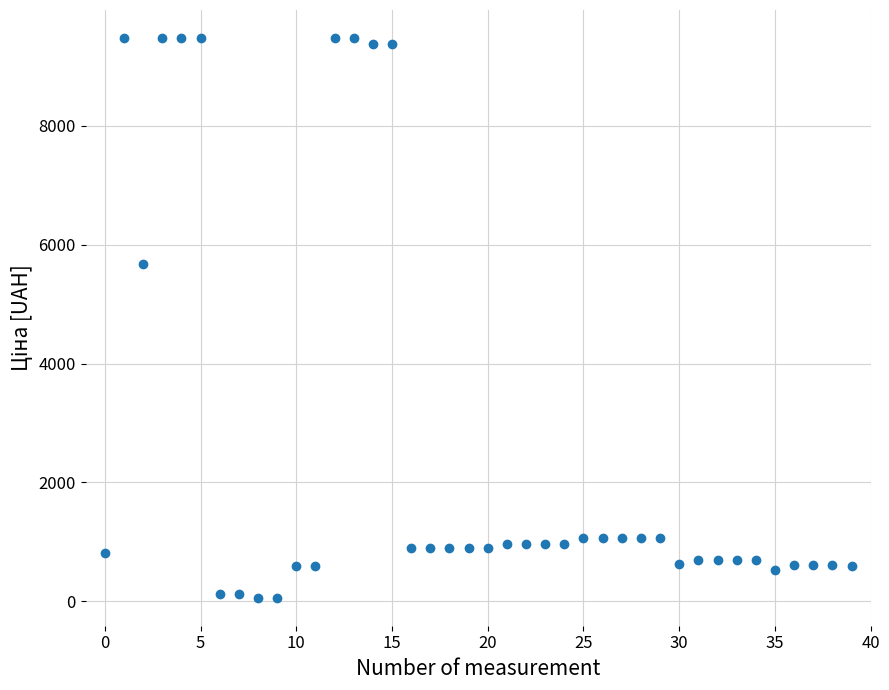

What Y value in the scatter plot is closest to 4768?

5673.8